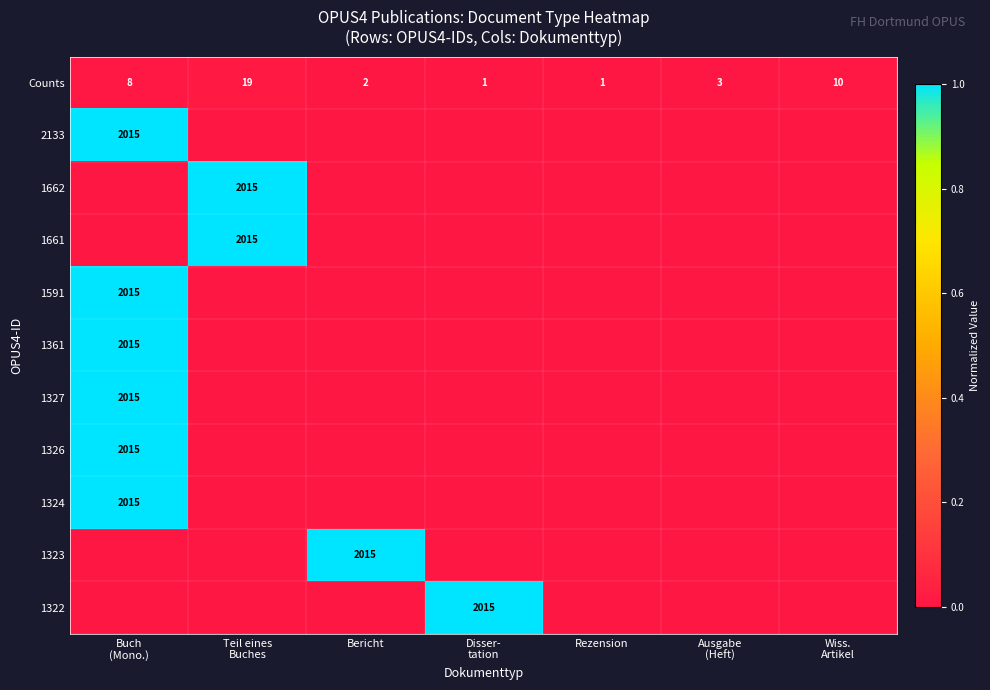

What is the difference between the maximum and minimum values in the Counts series?

18